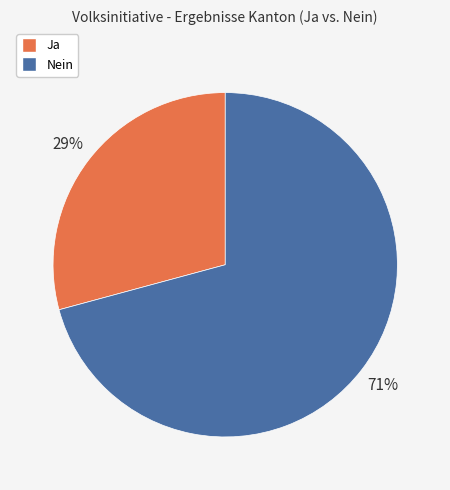

To the nearest percent, what is the difference between the Ja and Nein slice percentages?

42%